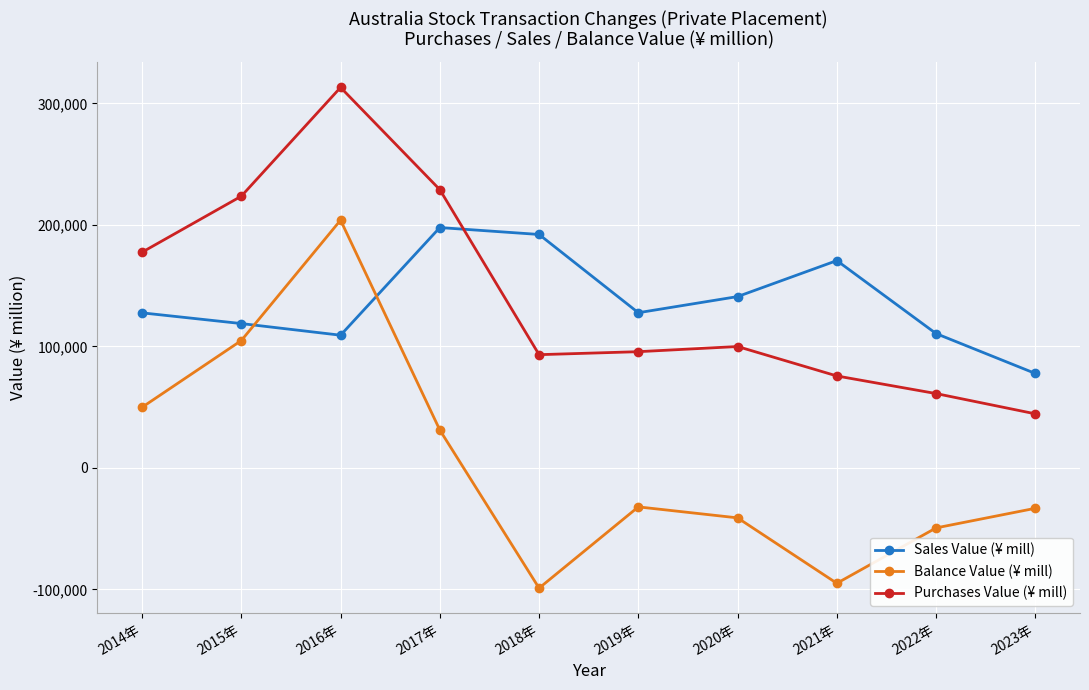

At which category does Sales Value (¥ mill) reach its first local peak?

2017年